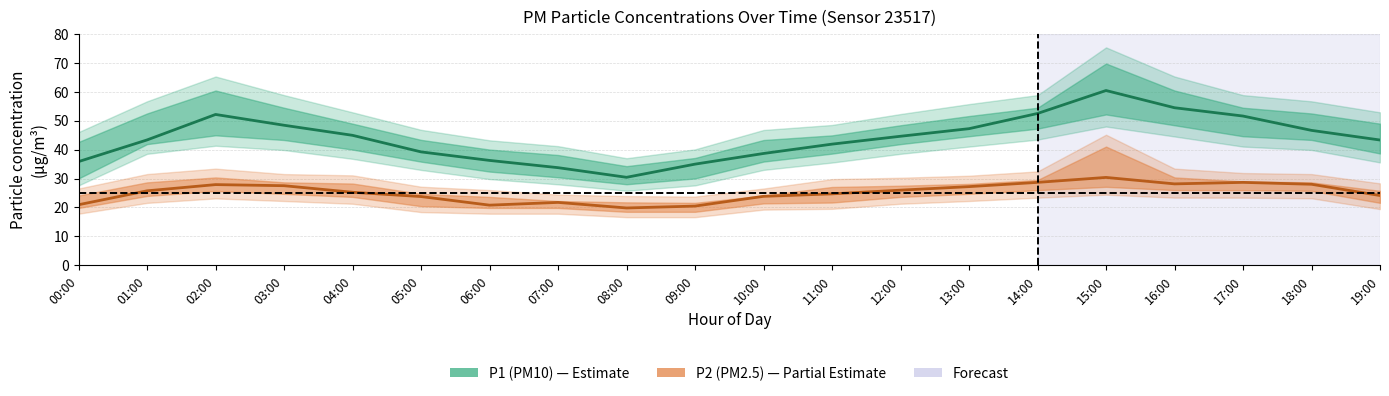

What is the difference between the maximum and minimum values in the P1 (PM10) series?

30.0